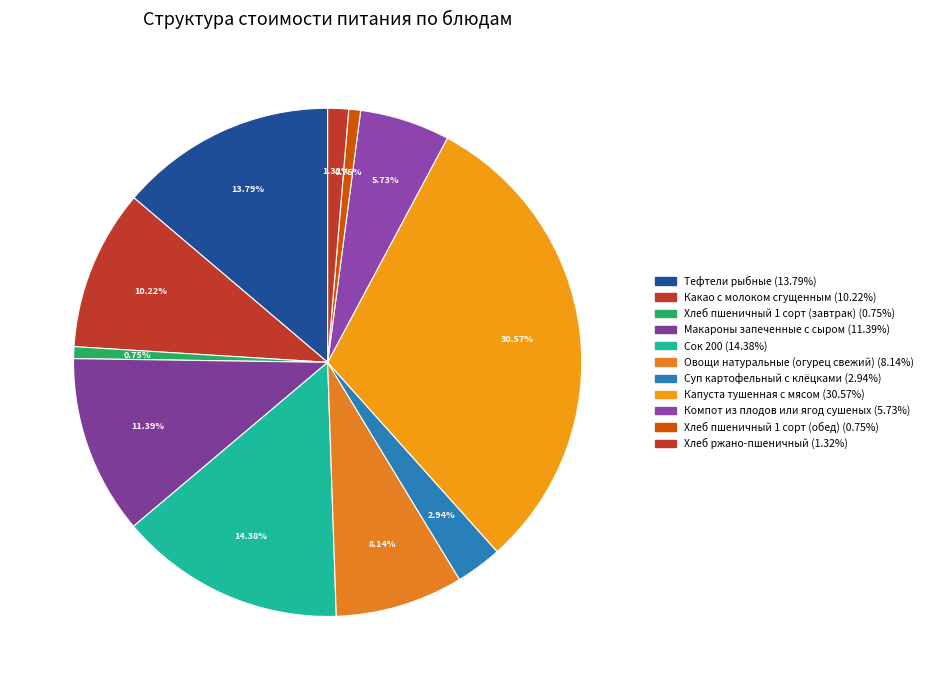

The Хлеб ржано-пшеничный slice represents 1% of the pie. True or false?

True